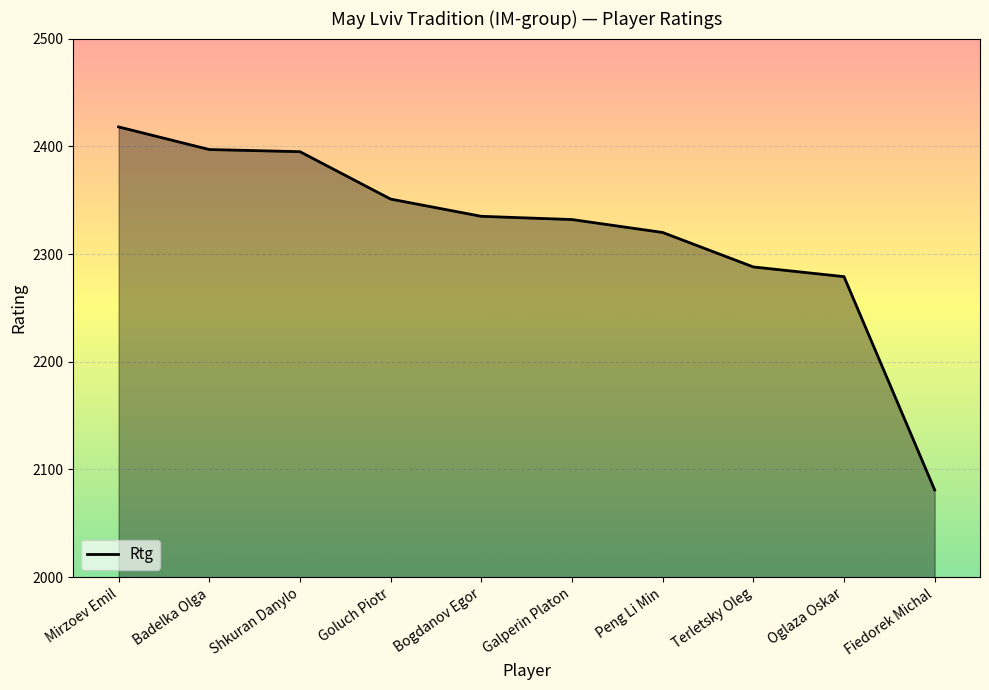

What is the change in value from Goluch Piotr to Oglaza Oskar?

-72